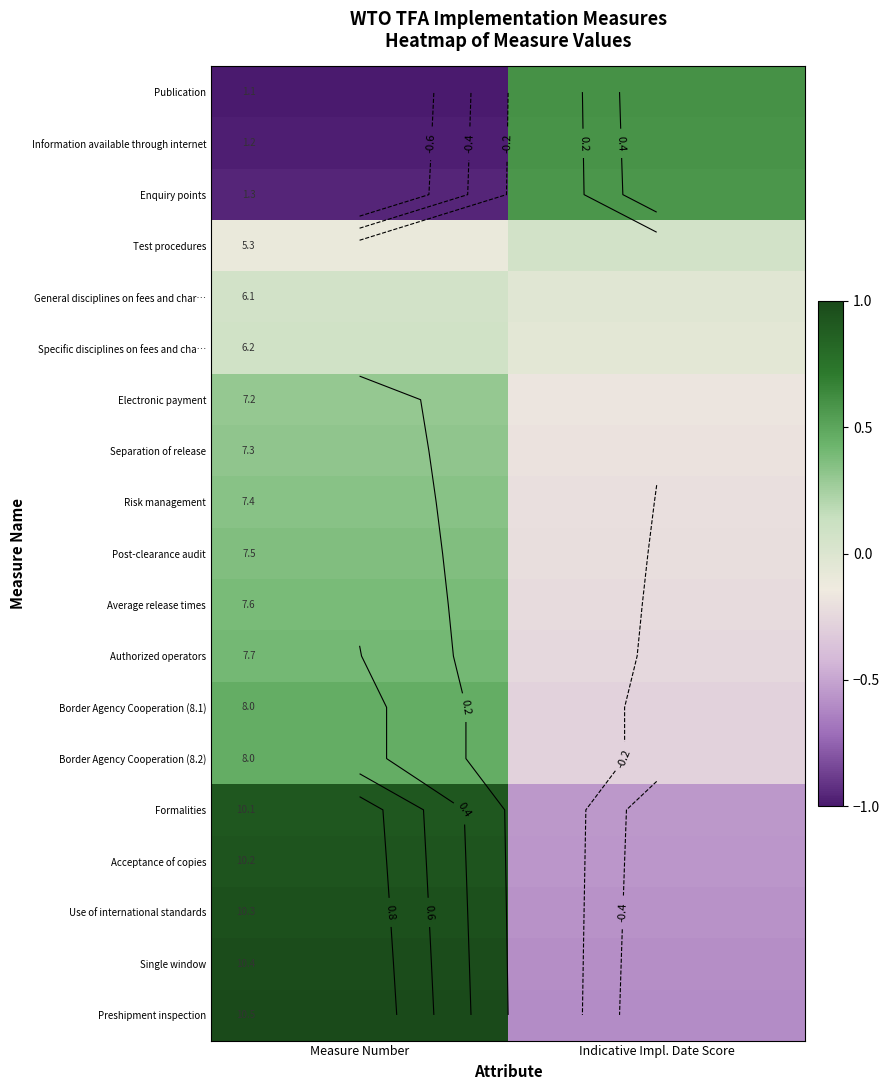

Is the value of Formalities at Measure Number greater than the value of Separation of release at Indicative Impl. Date Score?

Yes